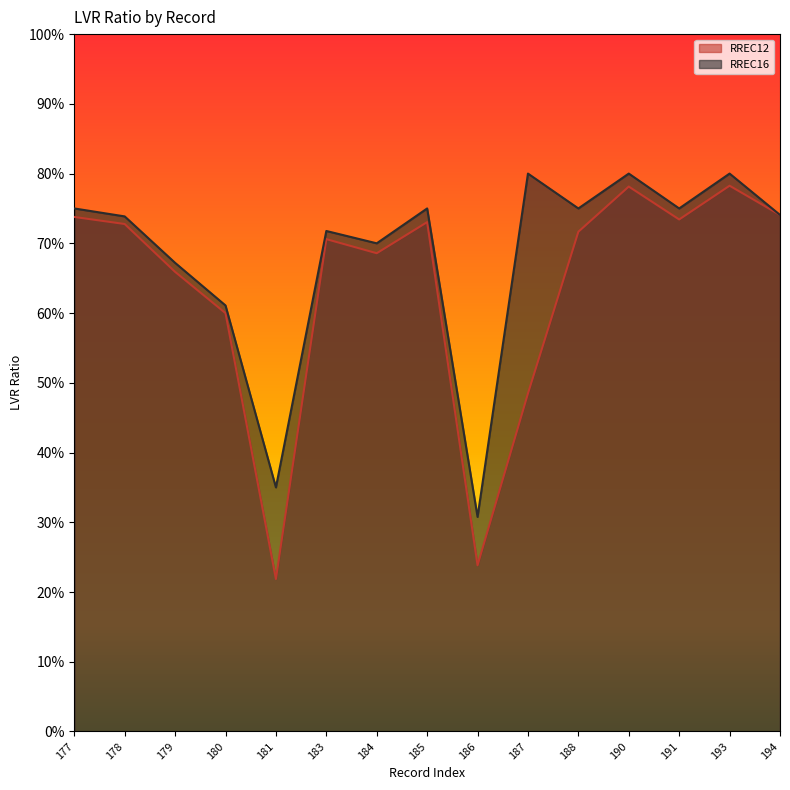

True or false: RREC16 and RREC12 cross at least once.

False